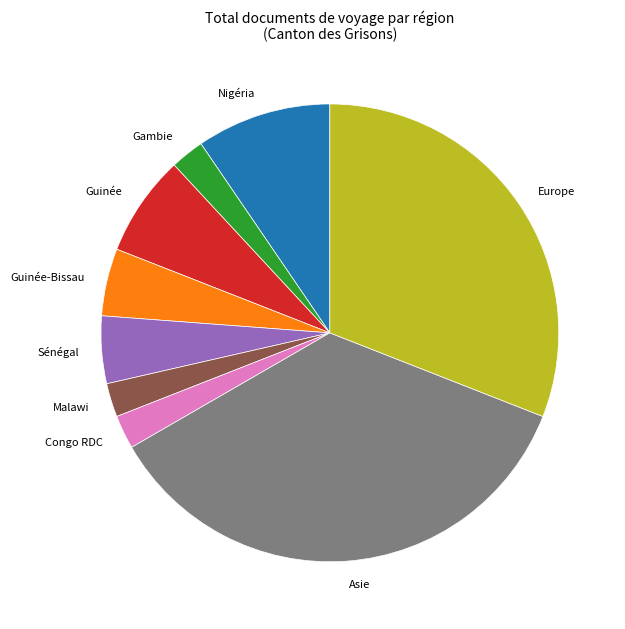

What is the ratio of the value at Europe to the value at Congo RDC?

13.0